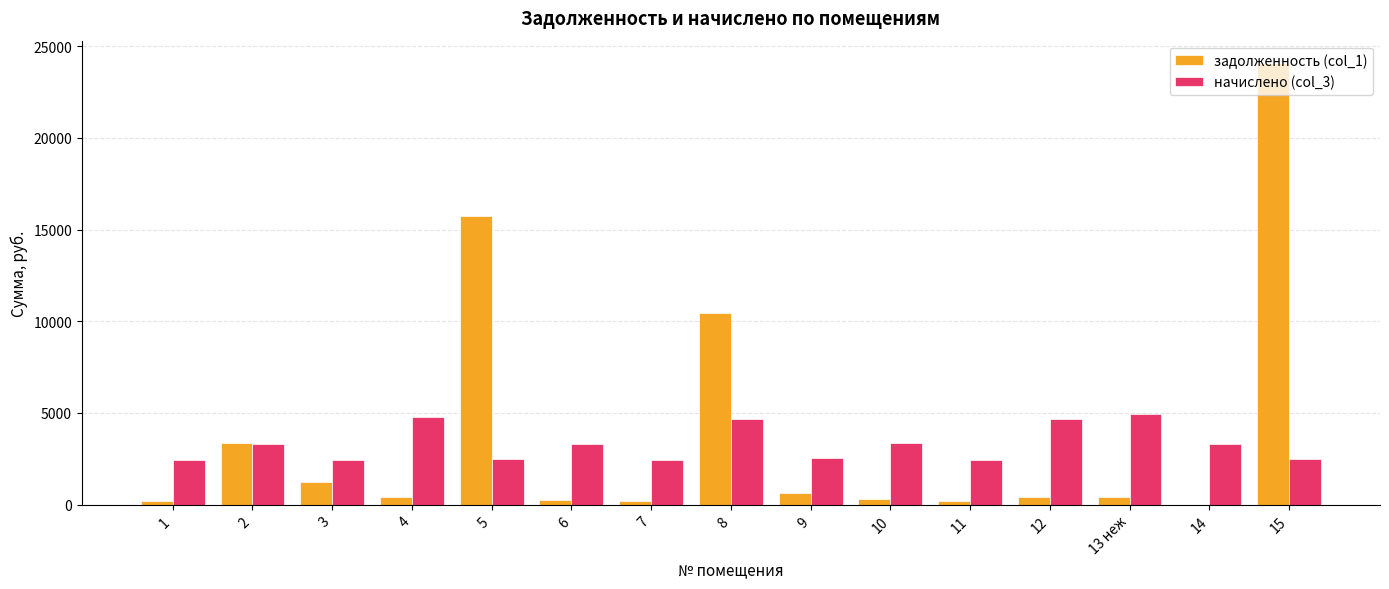

The value of задолженность (col_1) at 5 is 15758.1. True or false?

True